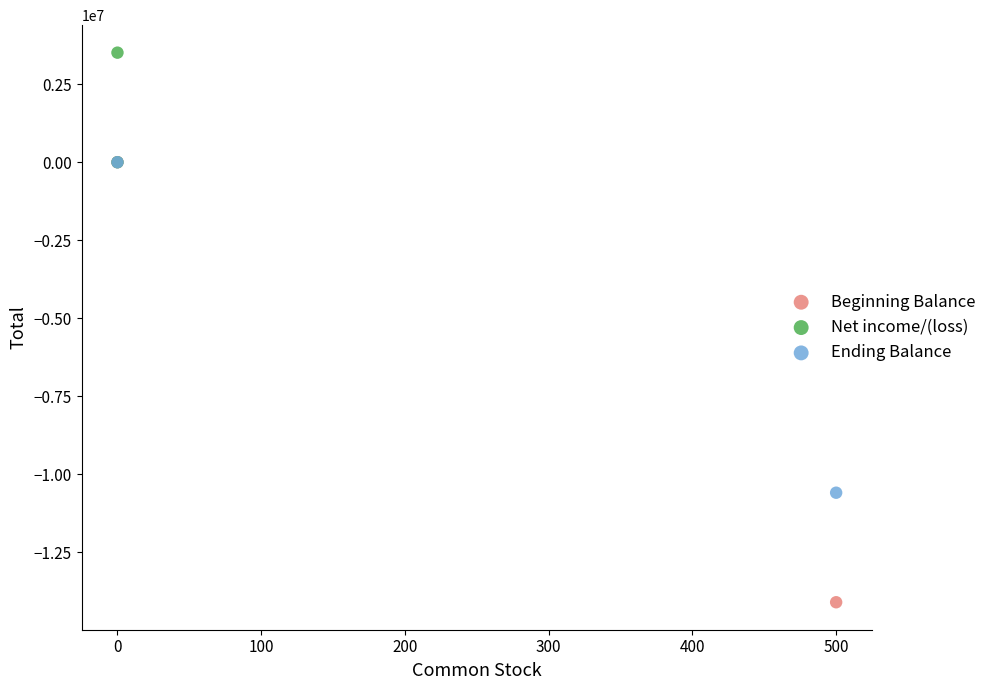

What are all the series names shown in the legend?

Beginning Balance, Net income/(loss), Ending Balance